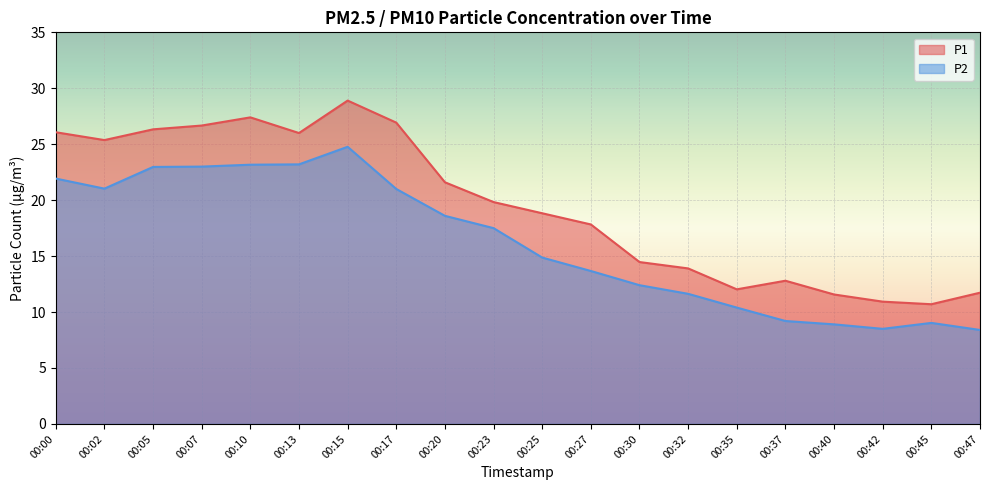

What are all the series names shown in the legend?

P1, P2